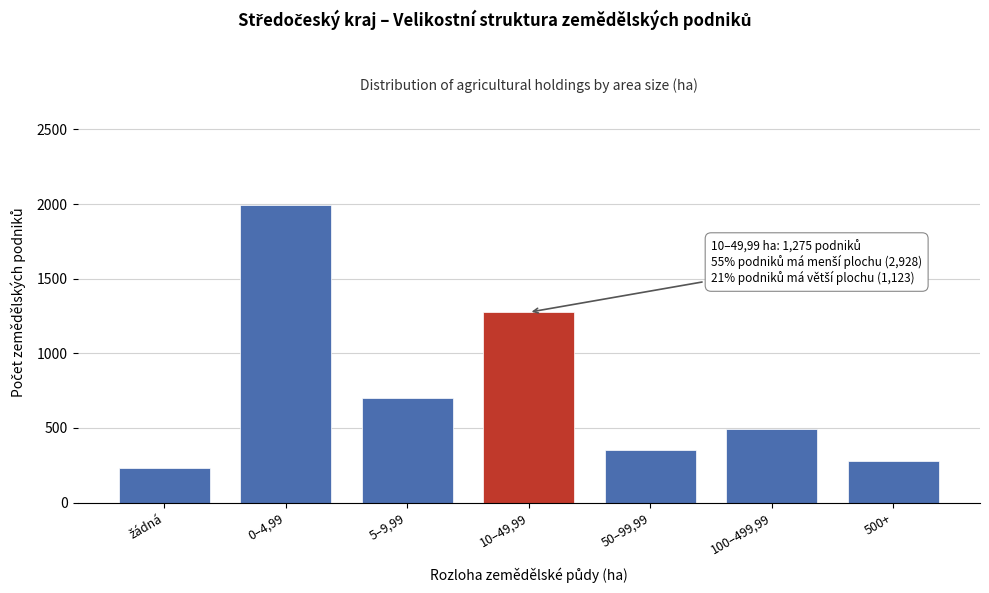

Reading left to right, transcribe all the data shown in this chart.

234	1992	702	1275	353	493	277